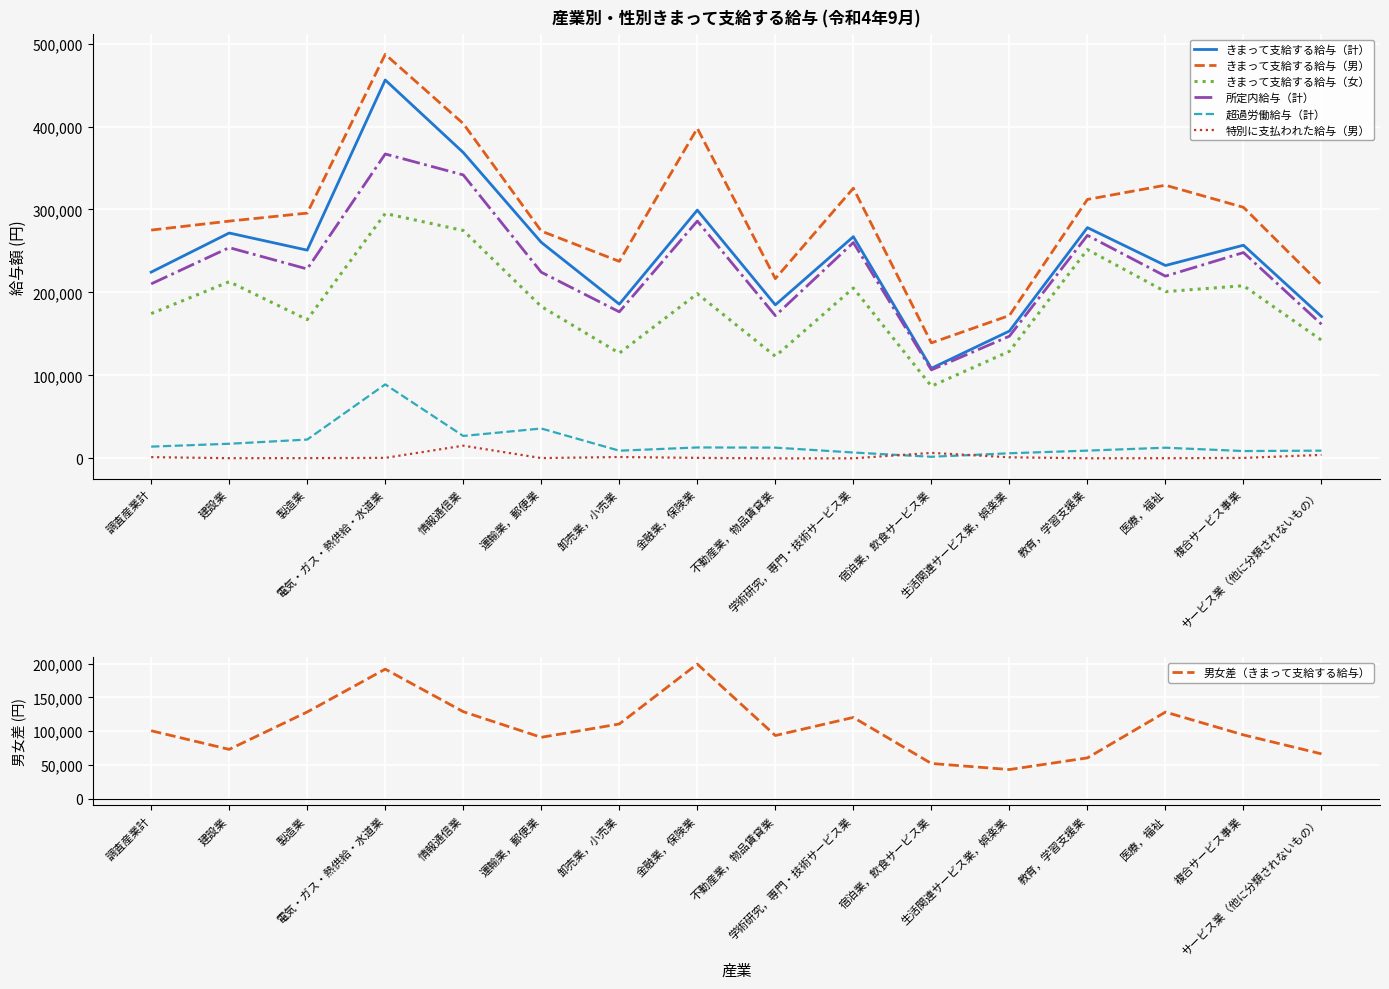

True or false: きまって支給する給与（計） and きまって支給する給与（女） intersect in this chart.

False